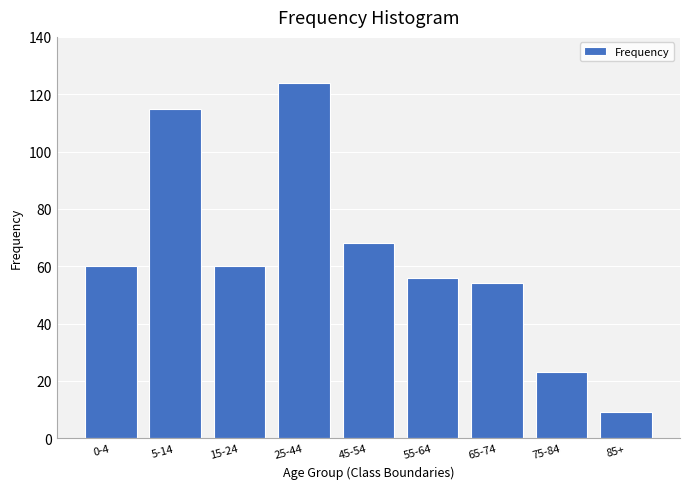

Reading right to left, transcribe all the data shown in this chart.

85+=9	75-84=23	65-74=54	55-64=56	45-54=68	25-44=124	15-24=60	5-14=115	0-4=60